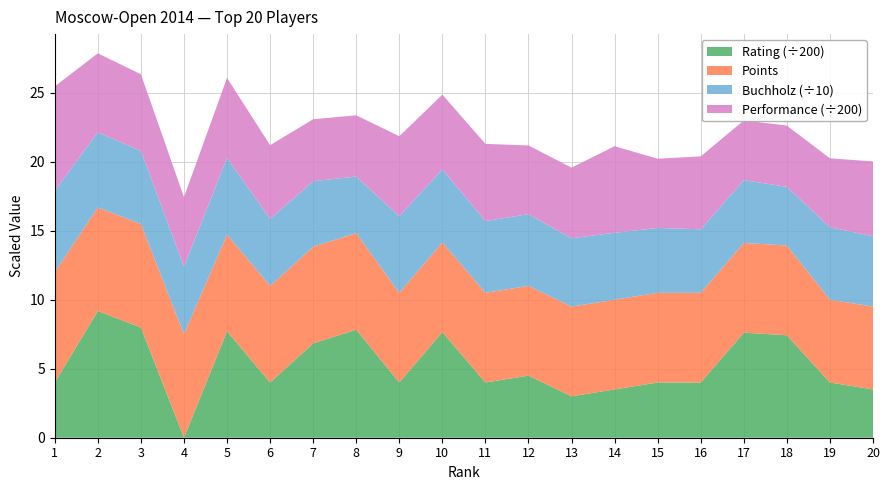

Reading right to left, what are all the values shown in this chart?

Rating: 20=700.0	19=800.0	18=1485.0	17=1522.0	16=800.0	15=800.0	14=700.0	13=600.0	12=900.0	11=800.0	10=1530.0	9=800.0	8=1565.0	7=1367.0	6=800.0	5=1543.0	4=0.0	3=1597.0	2=1836.0	1=800.0
Points: 20=6.0	19=6.0	18=6.5	17=6.5	16=6.5	15=6.5	14=6.5	13=6.5	12=6.5	11=6.5	10=6.5	9=6.5	8=7.0	7=7.0	6=7.0	5=7.0	4=7.5	3=7.5	2=7.5	1=8.0
Buchholz: 20=51.0	19=52.5	18=42.5	17=45.5	16=46.0	15=47.0	14=48.5	13=49.5	12=52.0	11=52.0	10=53.0	9=55.5	8=41.0	7=47.5	6=48.5	5=55.5	4=49.0	3=53.0	2=54.5	1=59.0
Performance: 20=1084.0	19=999.0	18=888.0	17=866.0	16=1057.0	15=1003.0	14=1254.0	13=1024.0	12=995.0	11=1118.0	10=1082.0	9=1159.0	8=887.0	7=898.0	6=1069.0	5=1161.0	4=1006.0	3=1110.0	2=1144.0	1=1511.0